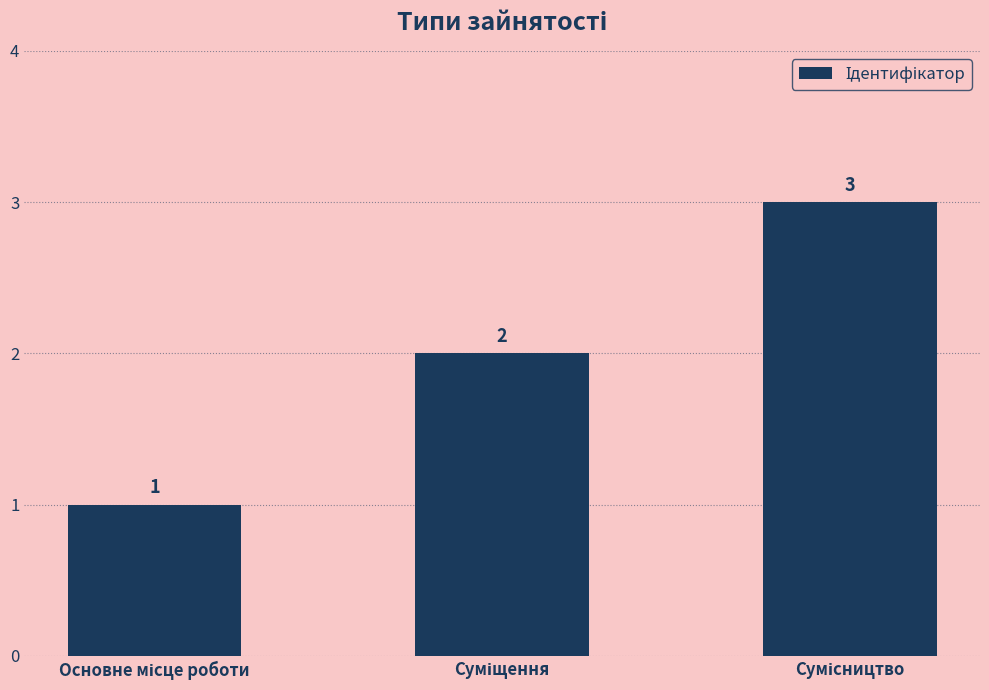

What is the maximum value shown in the chart?

3